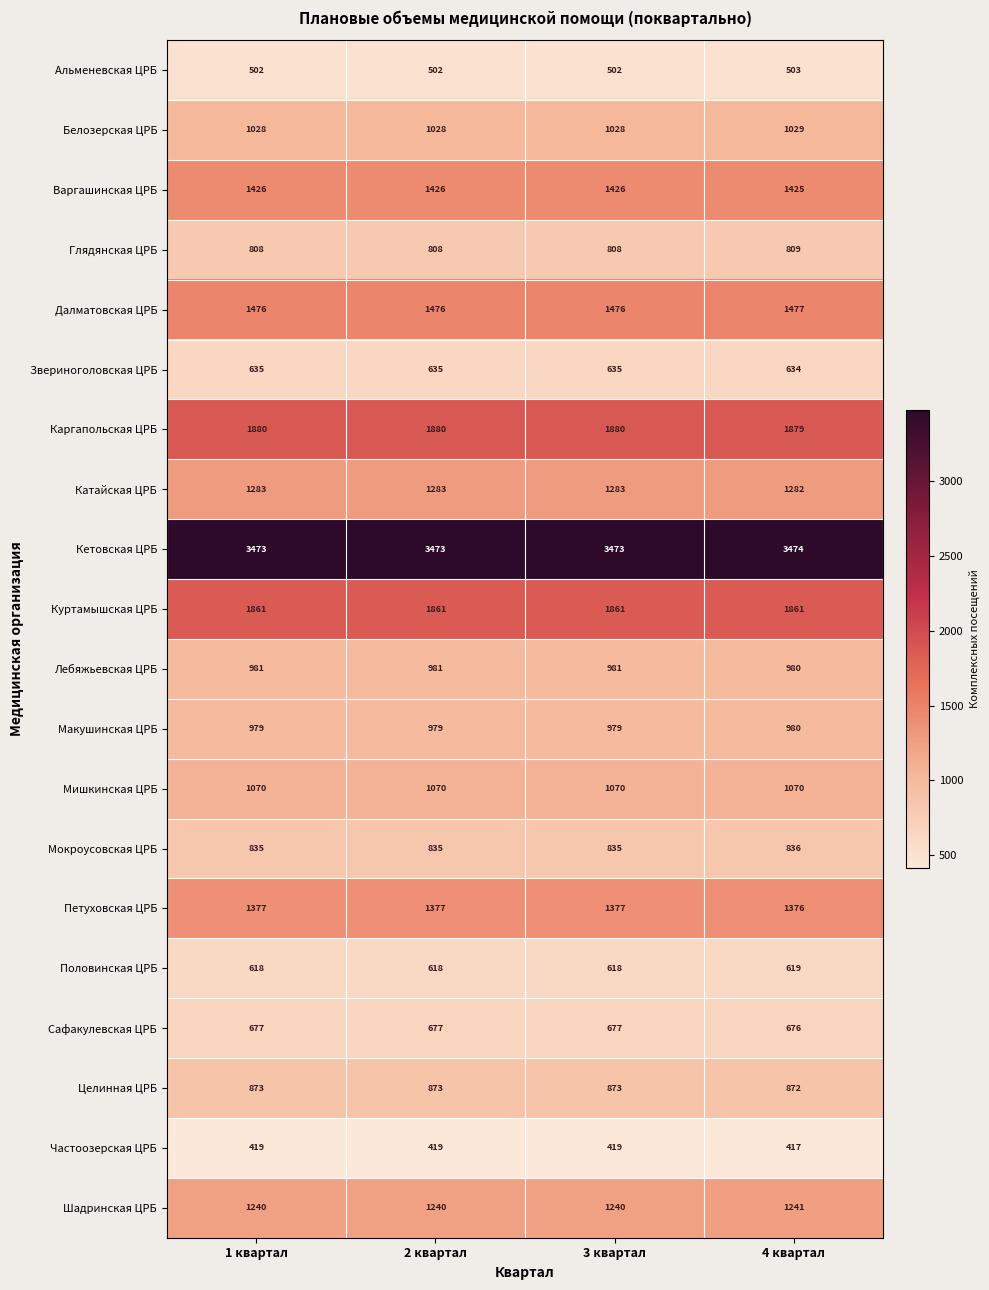

Count the Частоозерская ЦРБ values in the range 419 to 420.

3